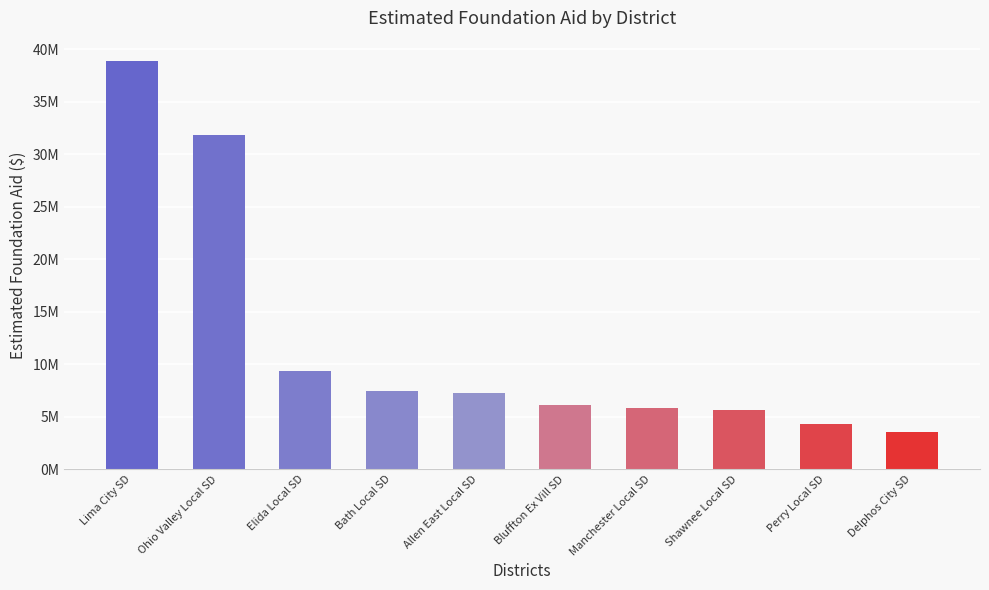

At which label does the data first exceed 7253102?

Lima City SD